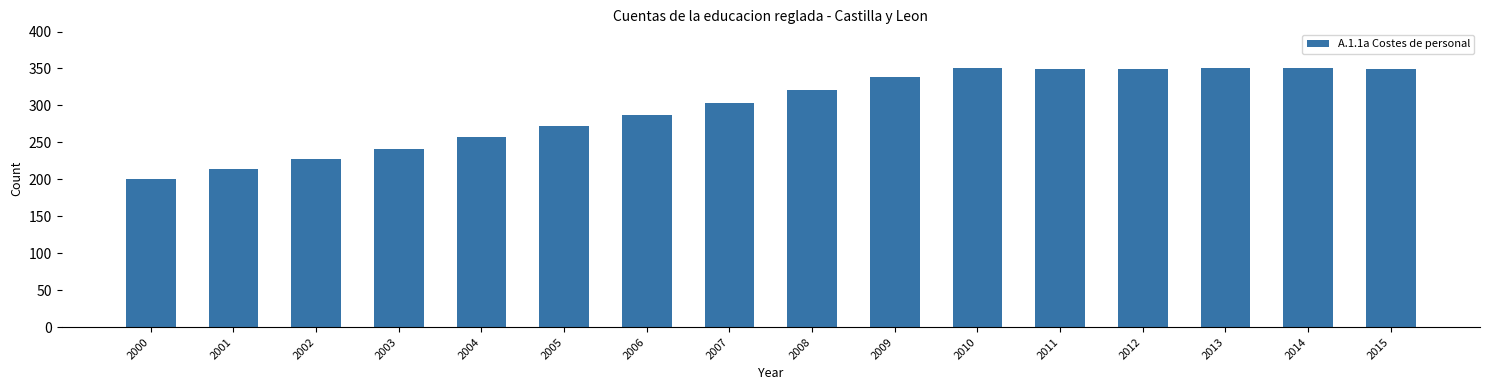

What is the value of the 15th bar from the left?

350.4